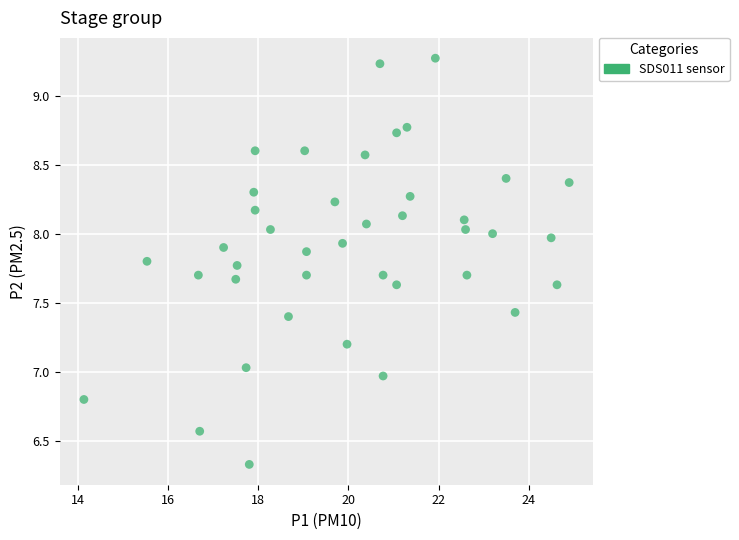

What is the range of Y values (max minus min)?

2.9